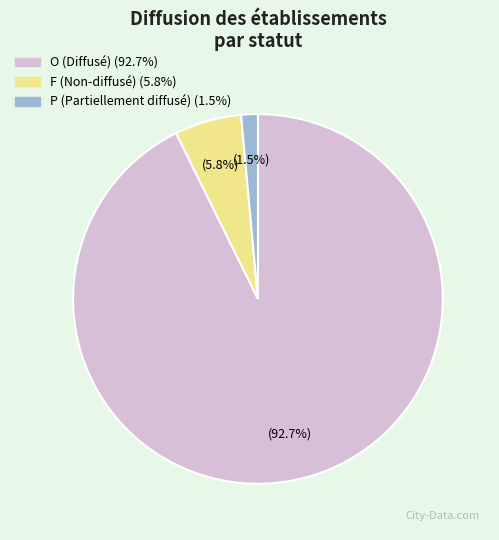

Does F account for over 50% of the chart?

No